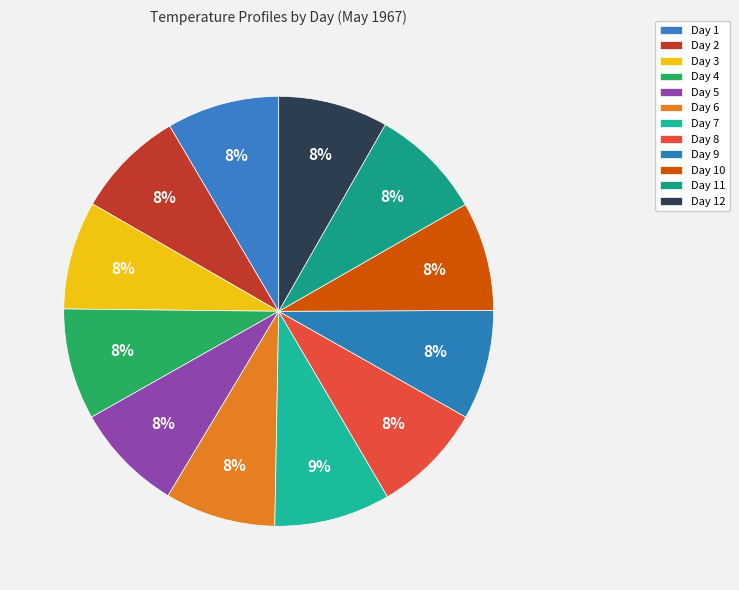

Do Day 3 and Day 2 together represent more than half of the pie?

No